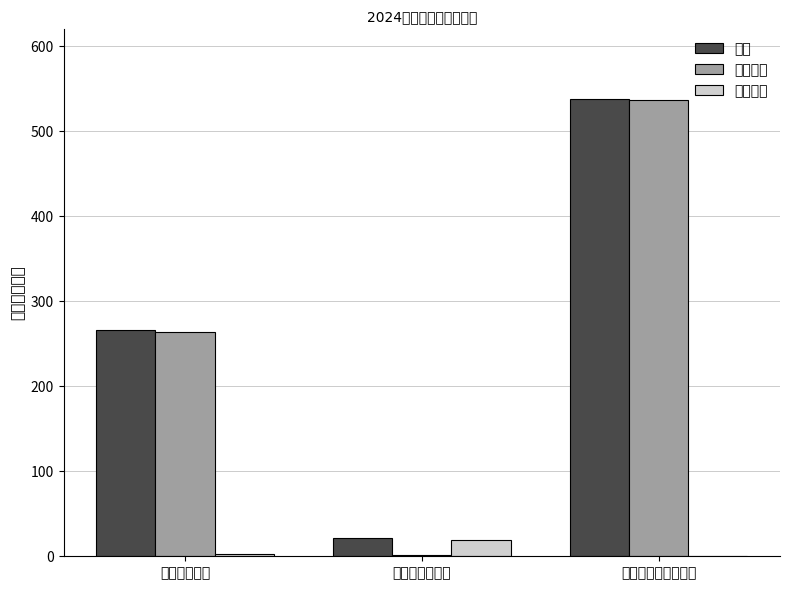

The 公用经费 series shows 29.4 at 商品和服务支出. True or false?

False